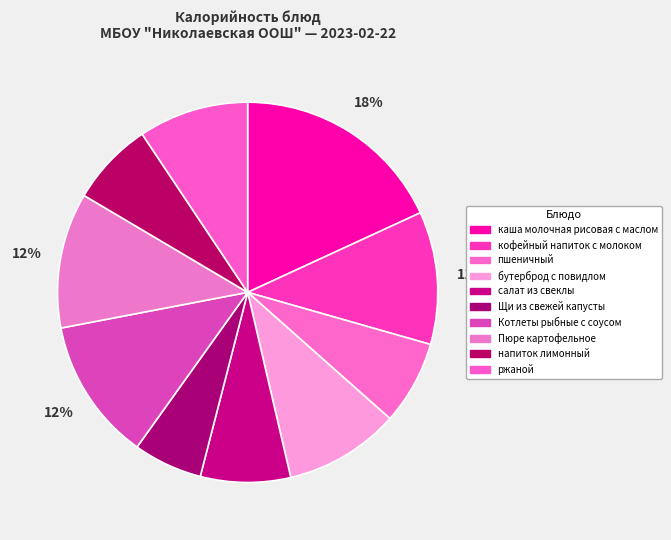

What is the change in value from салат из свеклы to Пюре картофельное?

+52